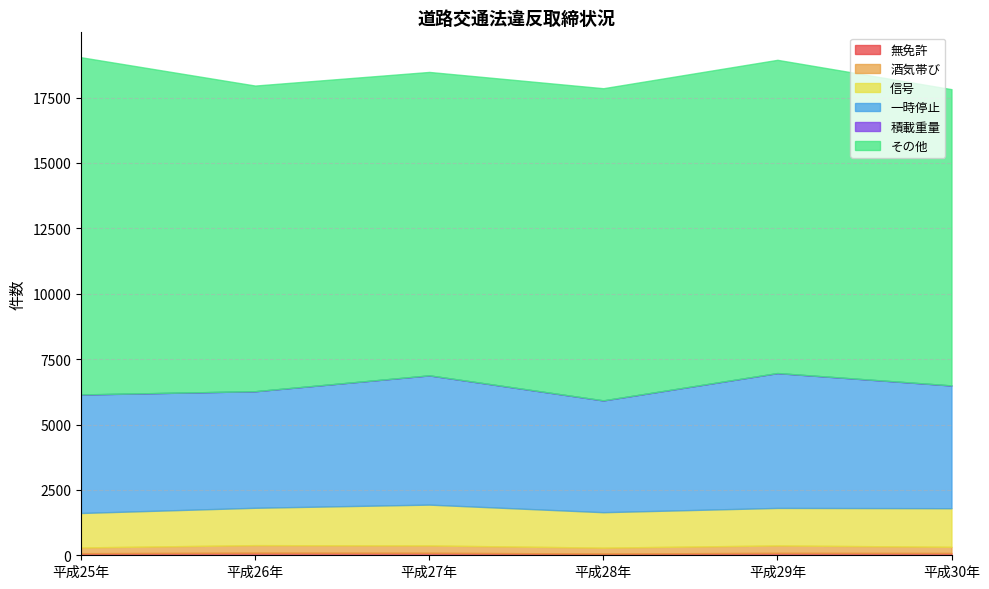

True or false: 一時停止 has a value of 1167 at 平成29年.

False